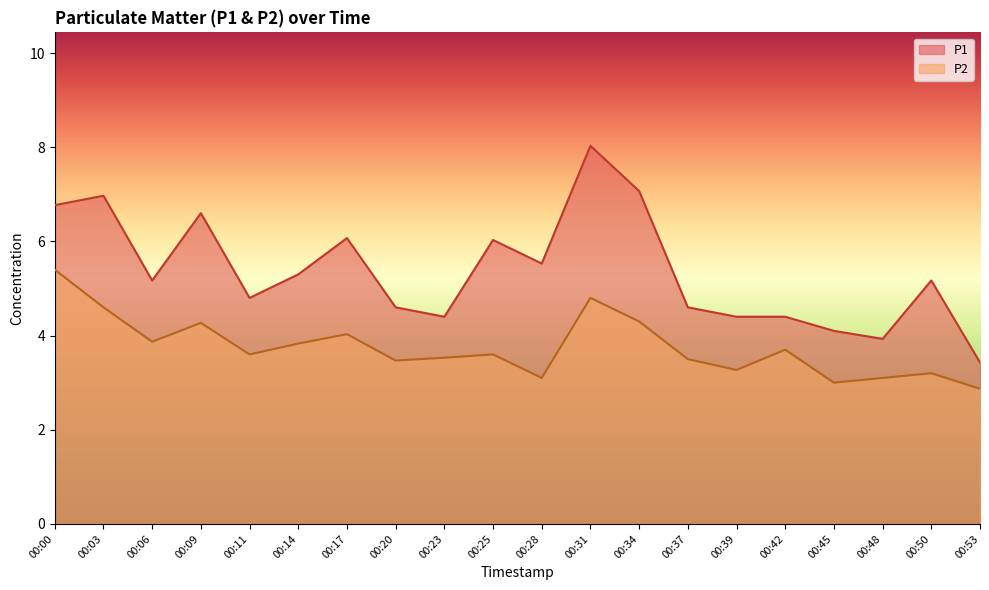

Between 00:28 and 00:31, which is larger?

00:31